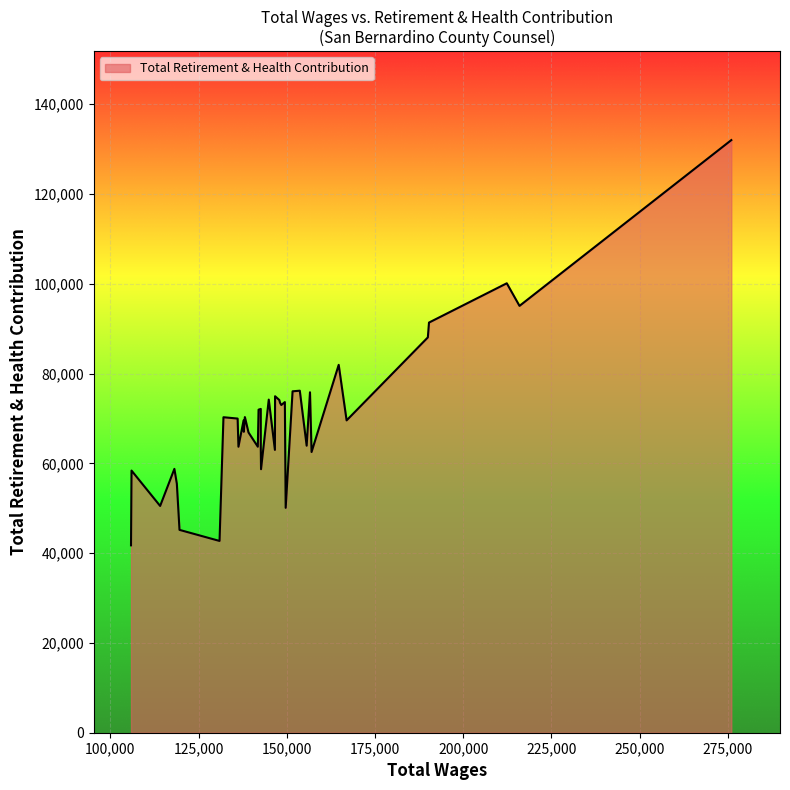

What is the difference between the second highest and minimum values?

58370